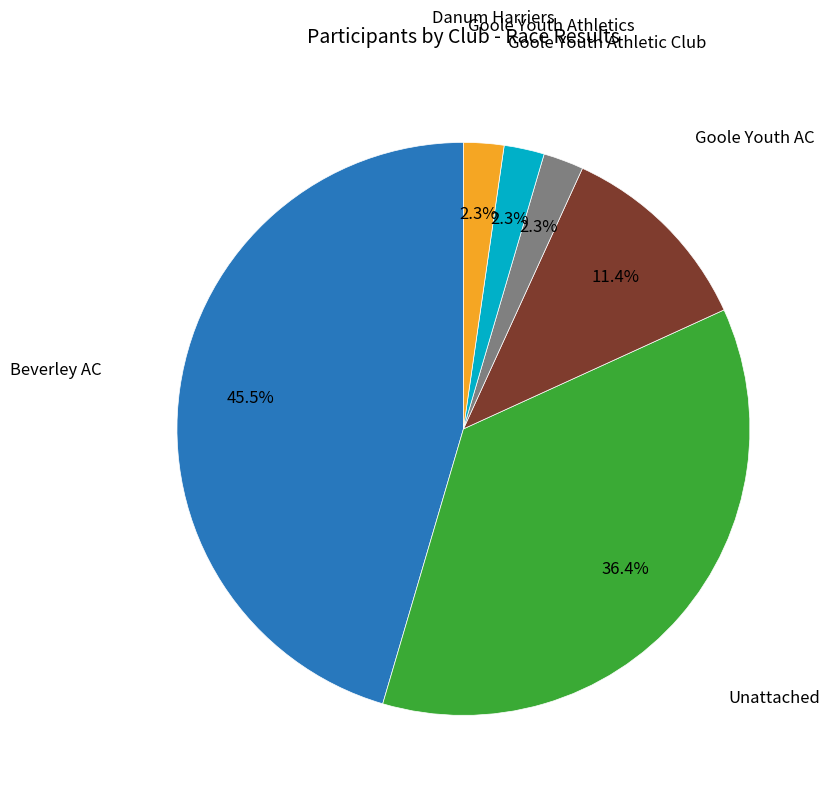

Is there a majority slice in this chart?

No